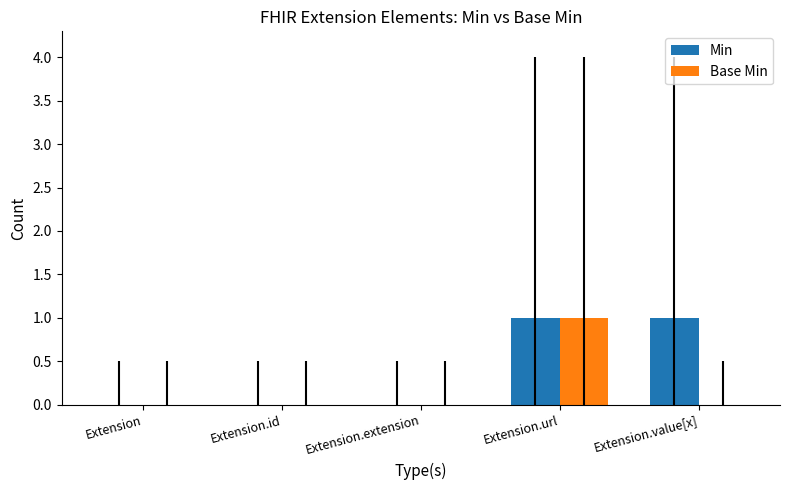

The Base Min series shows 0 at Extension. True or false?

True